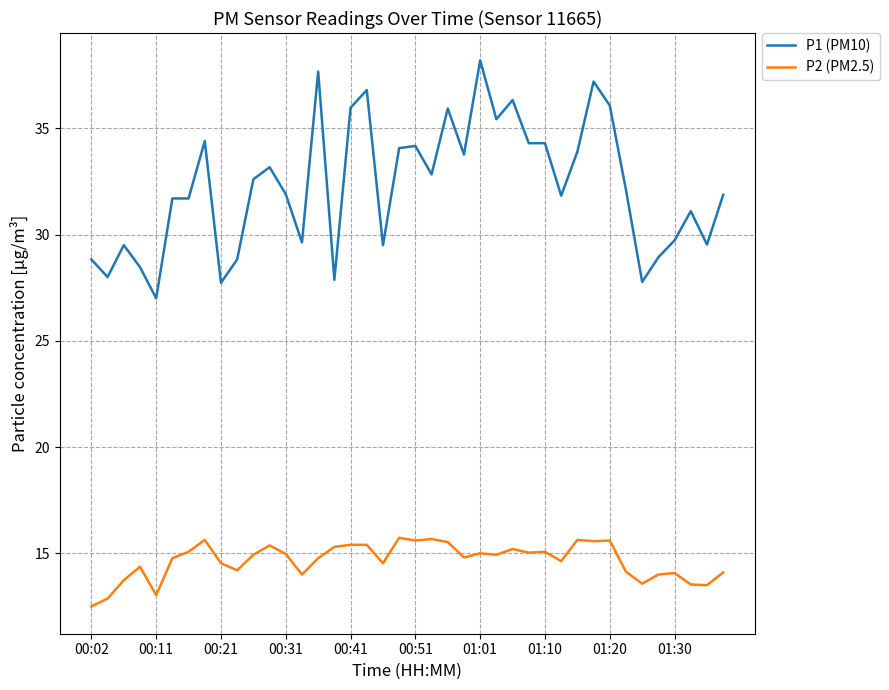

What is the sum of all P1 (PM10) values?

1290.6